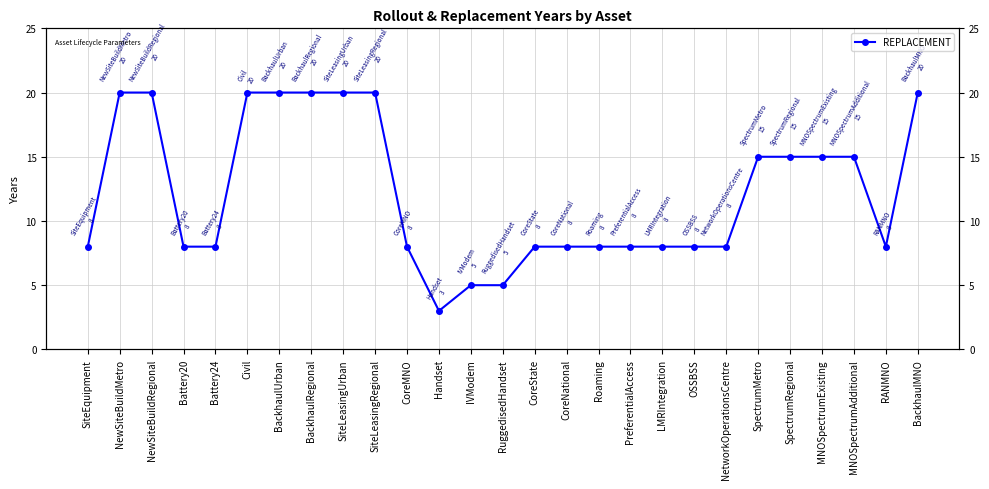

How many points are lower than both their immediate neighbors (excluding endpoints)?

2